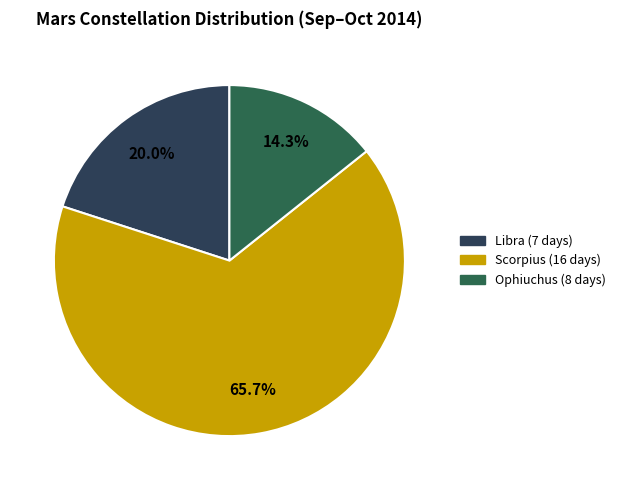

Do Scorpius and Ophiuchus together represent more than half of the pie?

Yes